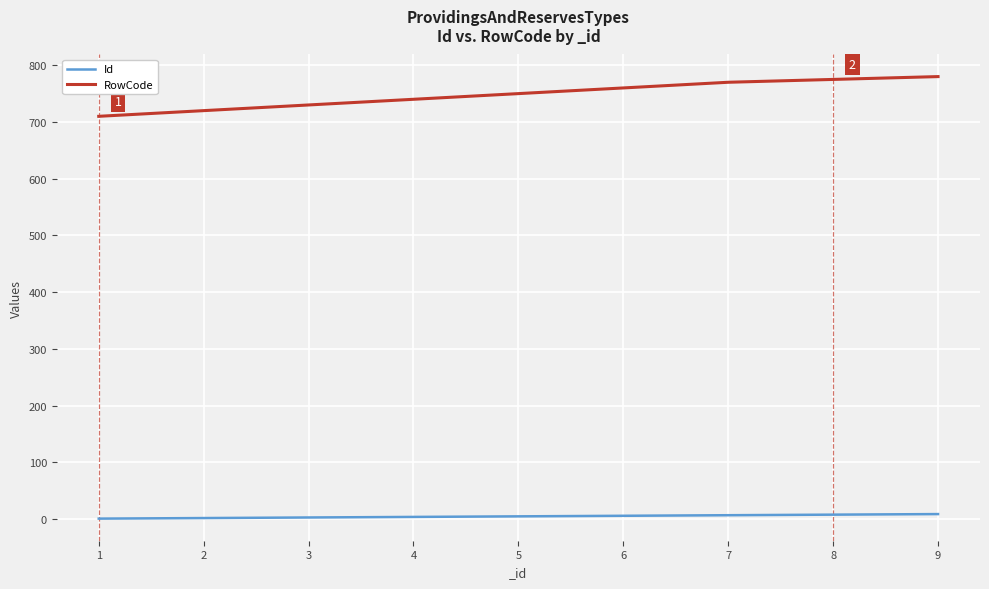

What is the sum of the RowCode values at 9 and 4?

1520